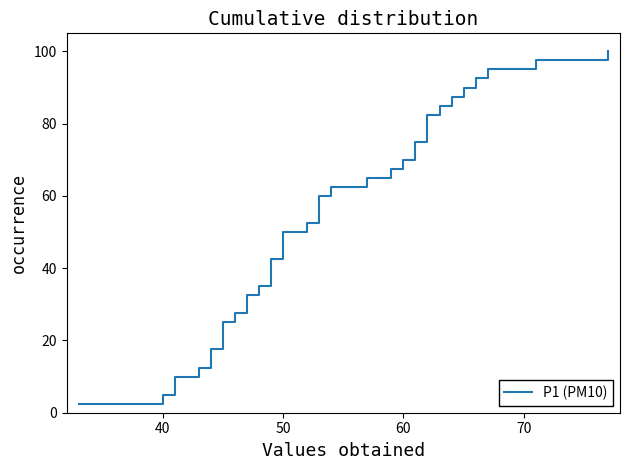

What is the difference between the maximum and minimum values?

97.5